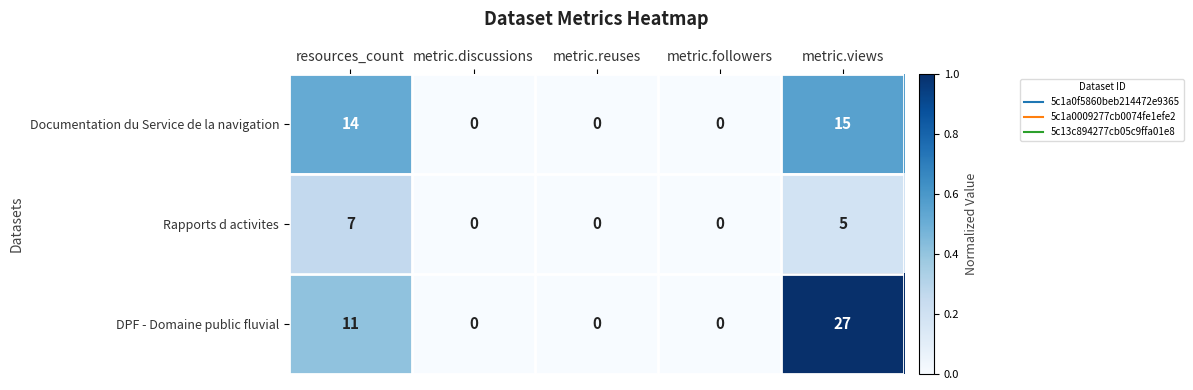

The DPF - Domaine public fluvial series shows 0 at metric.reuses. True or false?

True